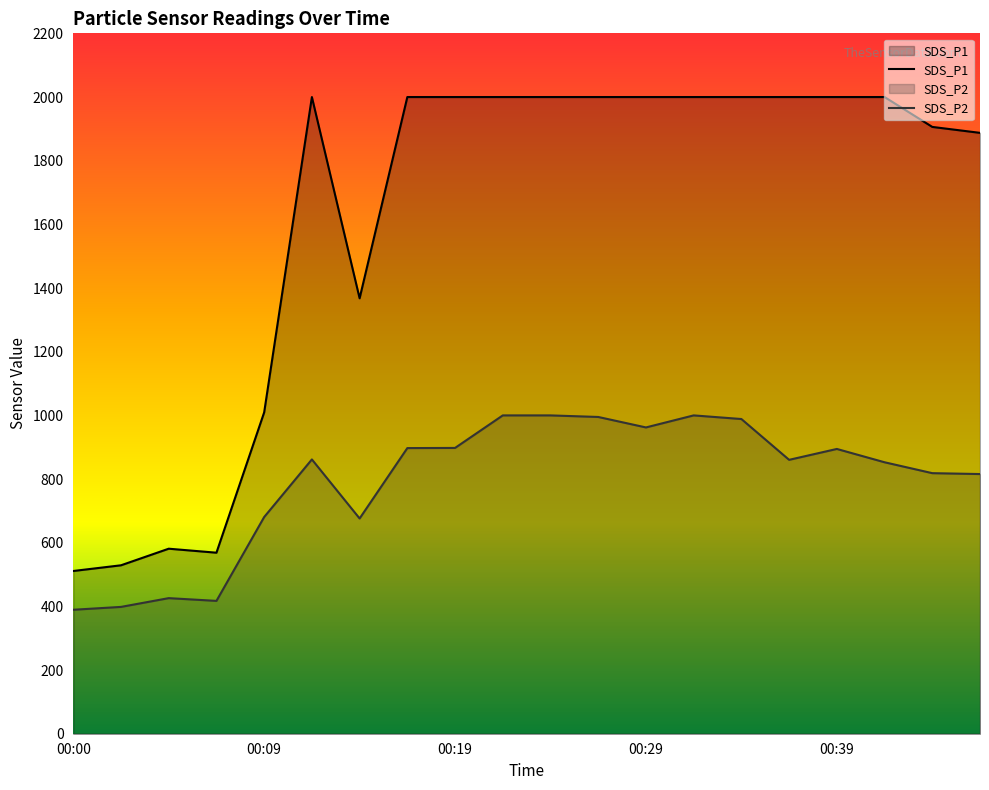

List the labels in order of SDS_P2 value, smallest first.

00:00, 00:02, 00:07, 00:04, 00:14, 00:09, 00:46, 00:43, 00:41, 00:36, 00:12, 00:39, 00:17, 00:19, 00:29, 00:34, 00:26, 00:22, 00:24, 00:31